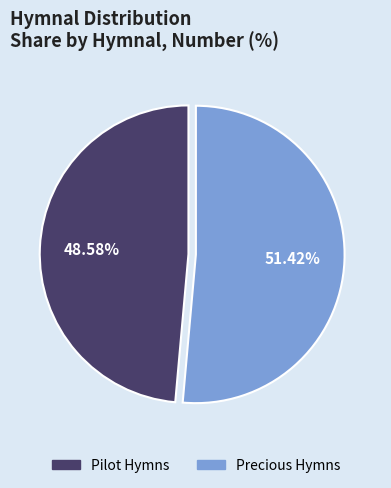

To the nearest percent, what portion does Pilot Hymns represent?

49%